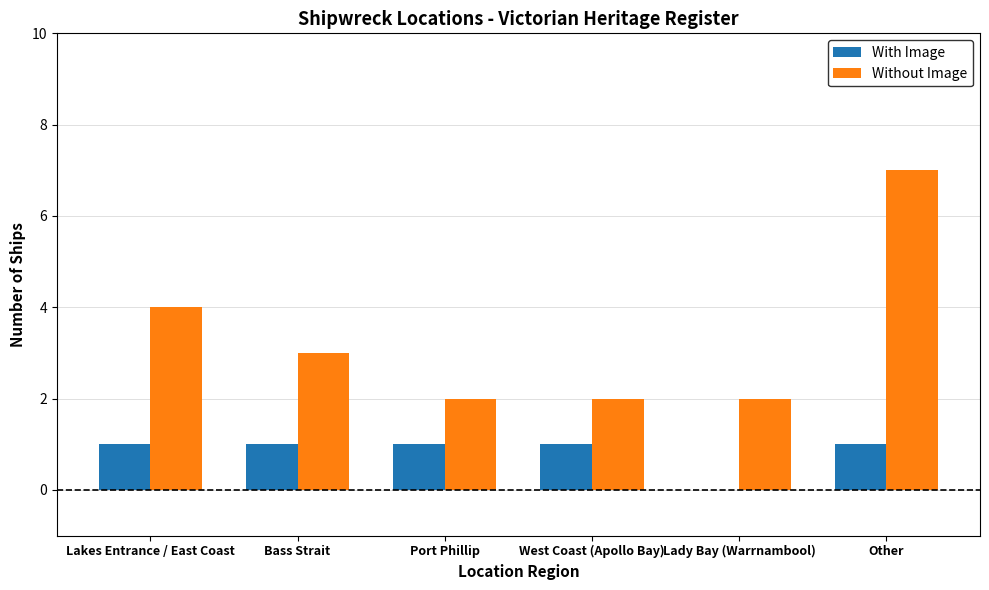

What is the sum of the Without Image values at West Coast (Apollo Bay) and Bass Strait?

5